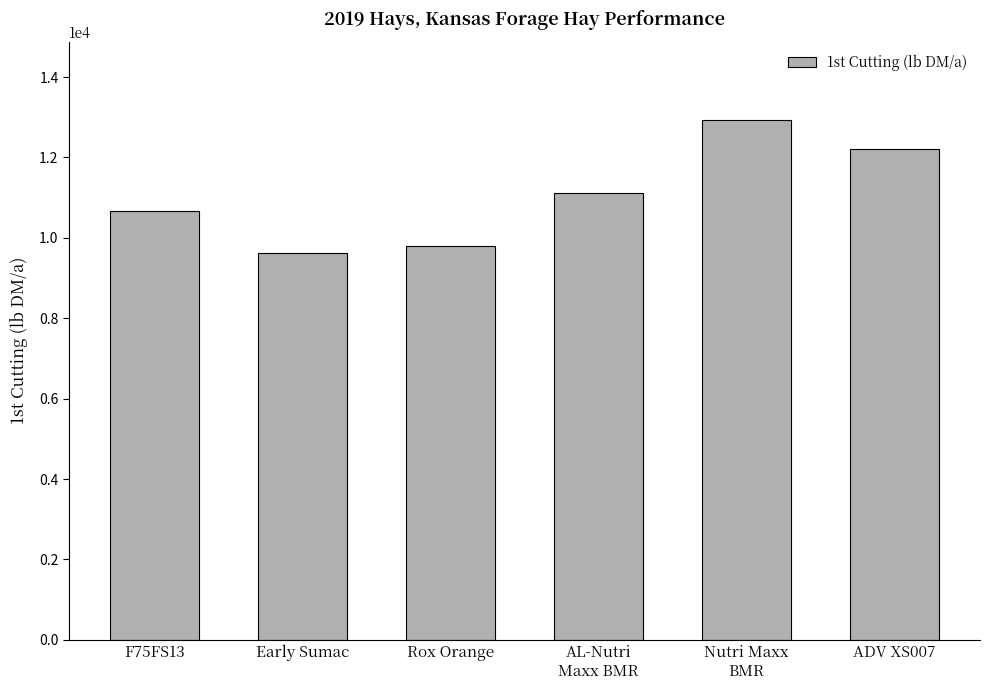

How many data points does each series have?

6